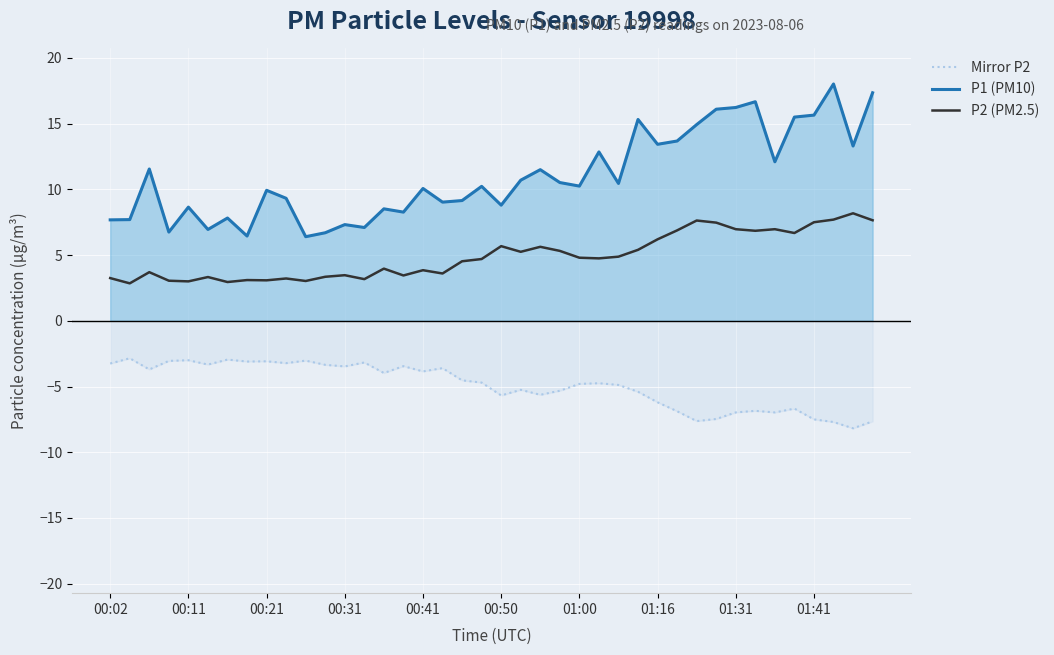

Between 10 and 14, which is larger?

10